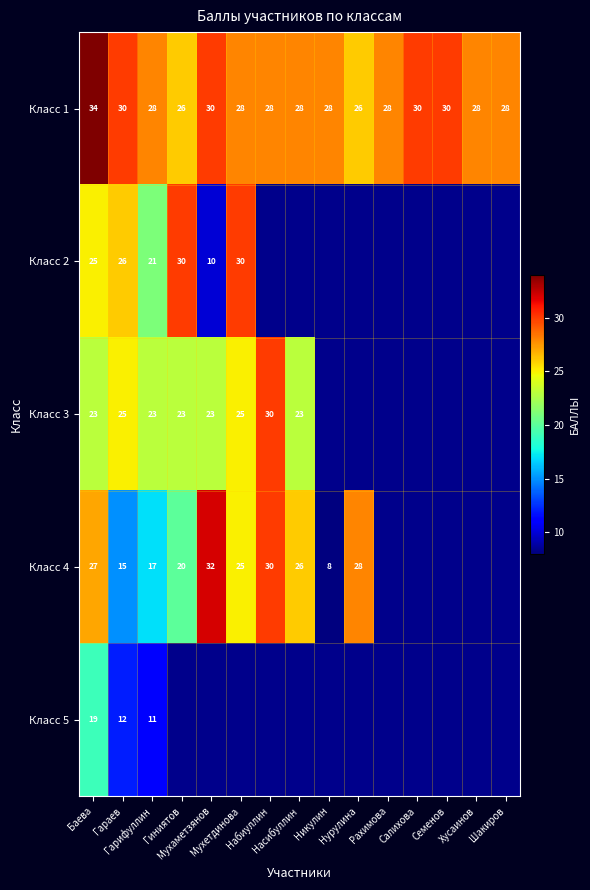

What is the spread (max minus min) of values at Баева?

15